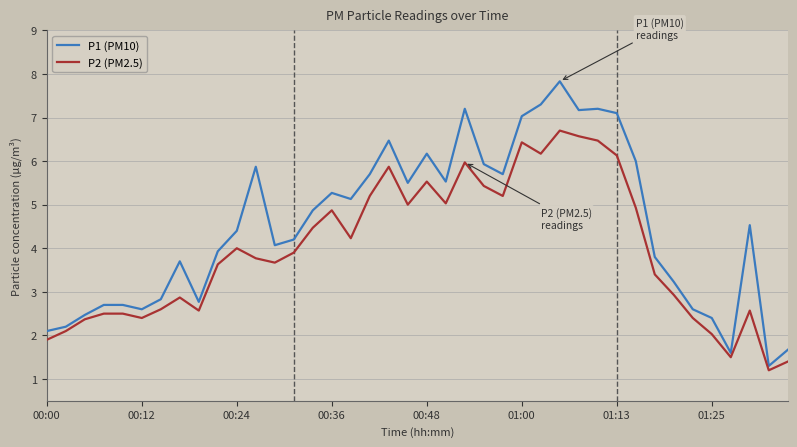

Which series has the largest range (max minus min)?

P1 (PM10)